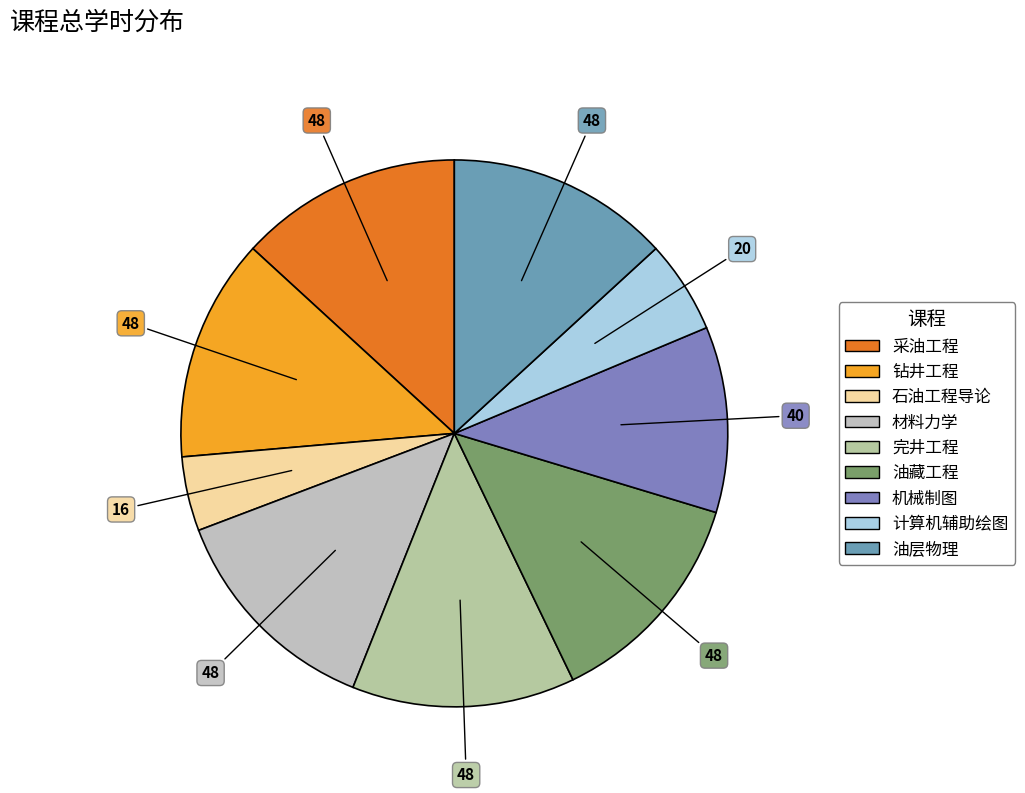

To the nearest percent, what portion does 机械制图 represent?

11%